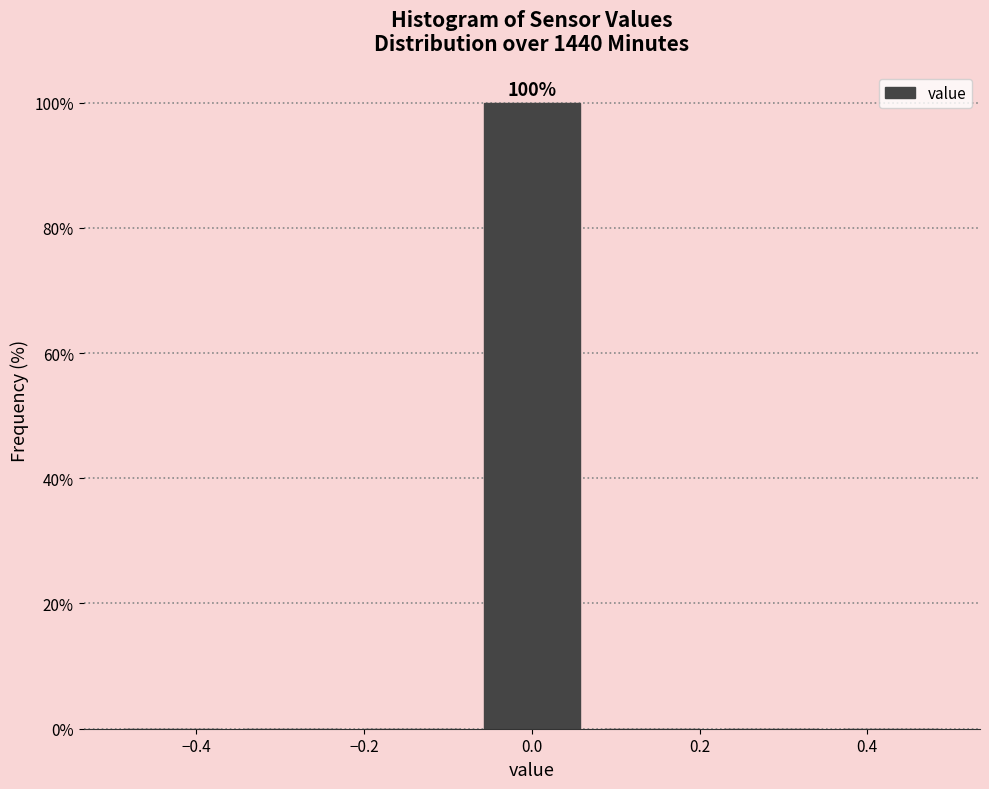

Over which range of the x-axis is the bar tallest?

-0.08 to 0.08